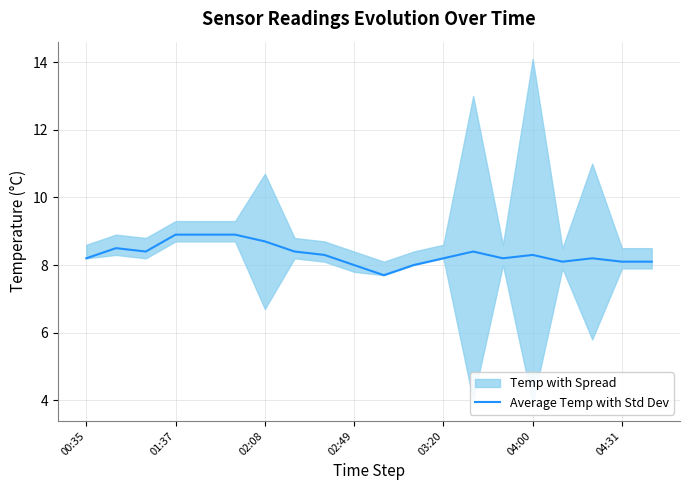

What is the minimum value shown in the chart?

7.7